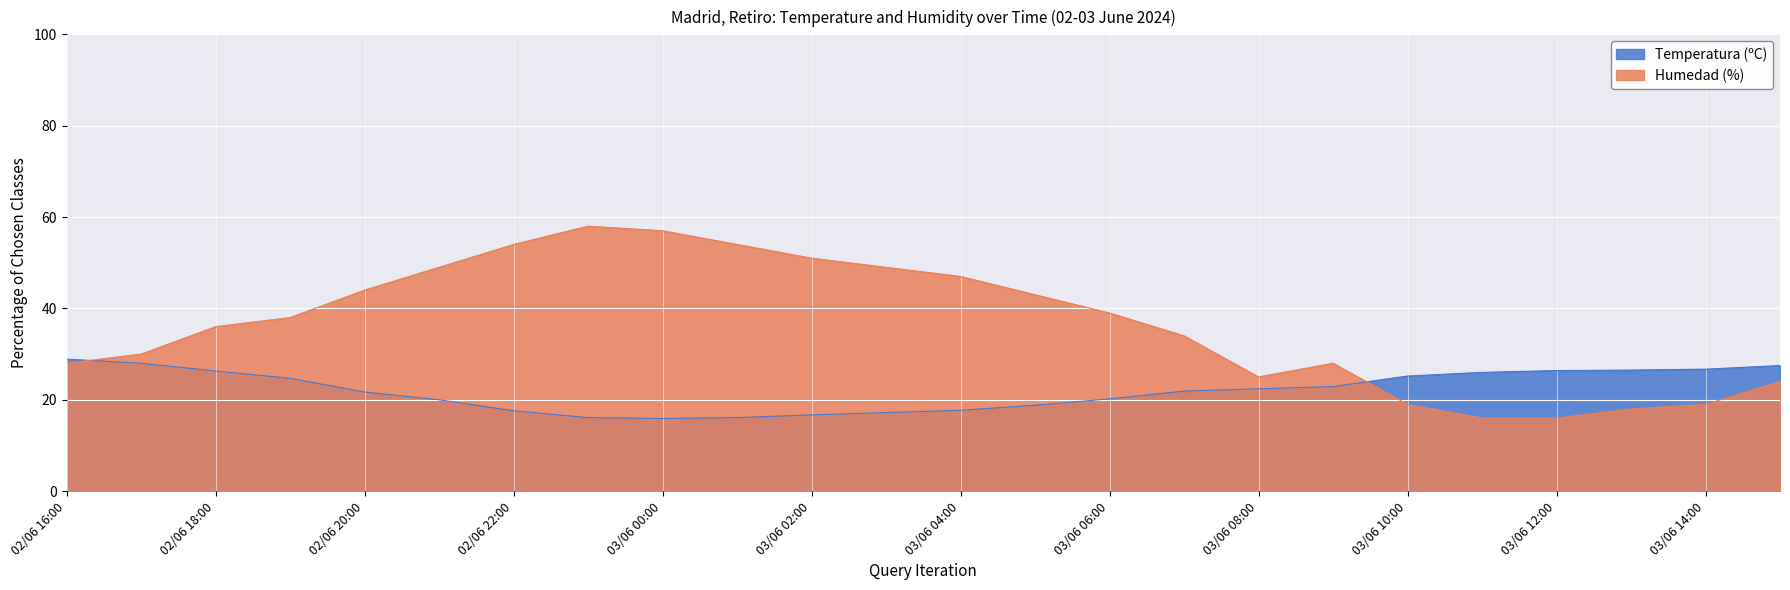

Where is the first local maximum for Humedad (%)?

02/06 23:00